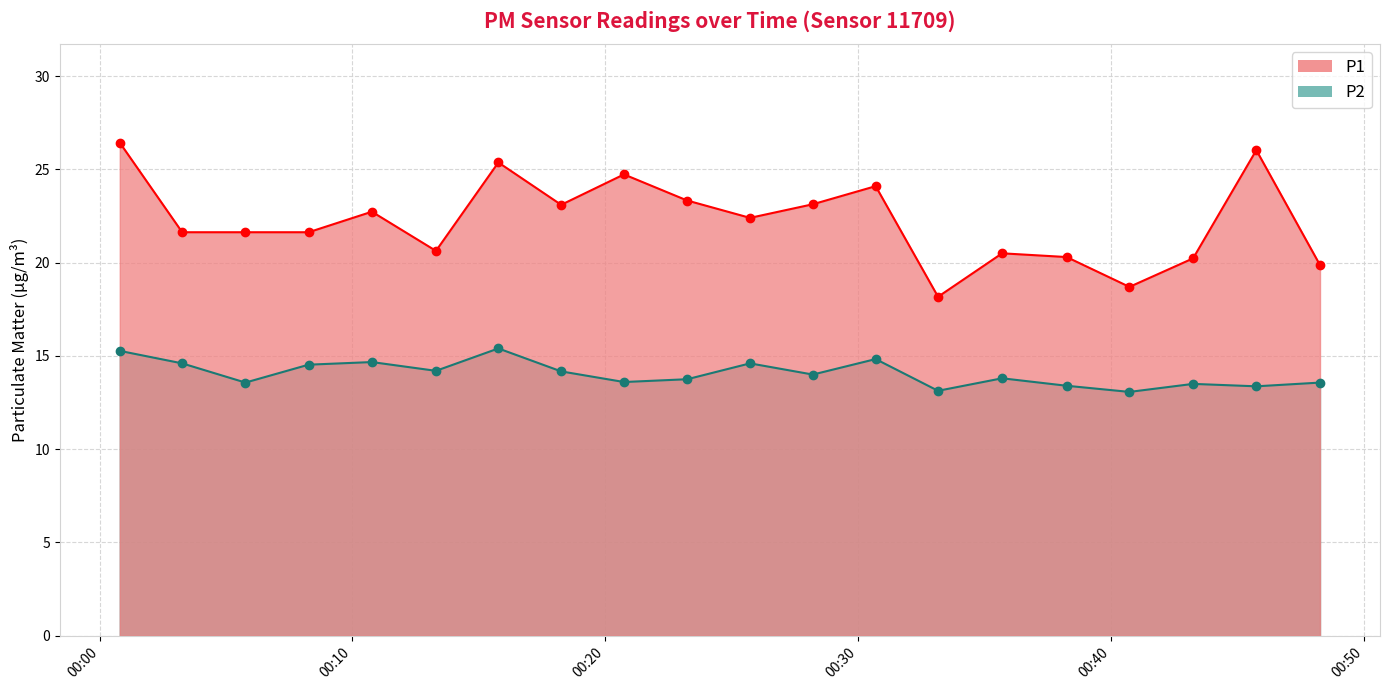

Which category has the highest value in the P1 series?

2022-10-13T00:00:48